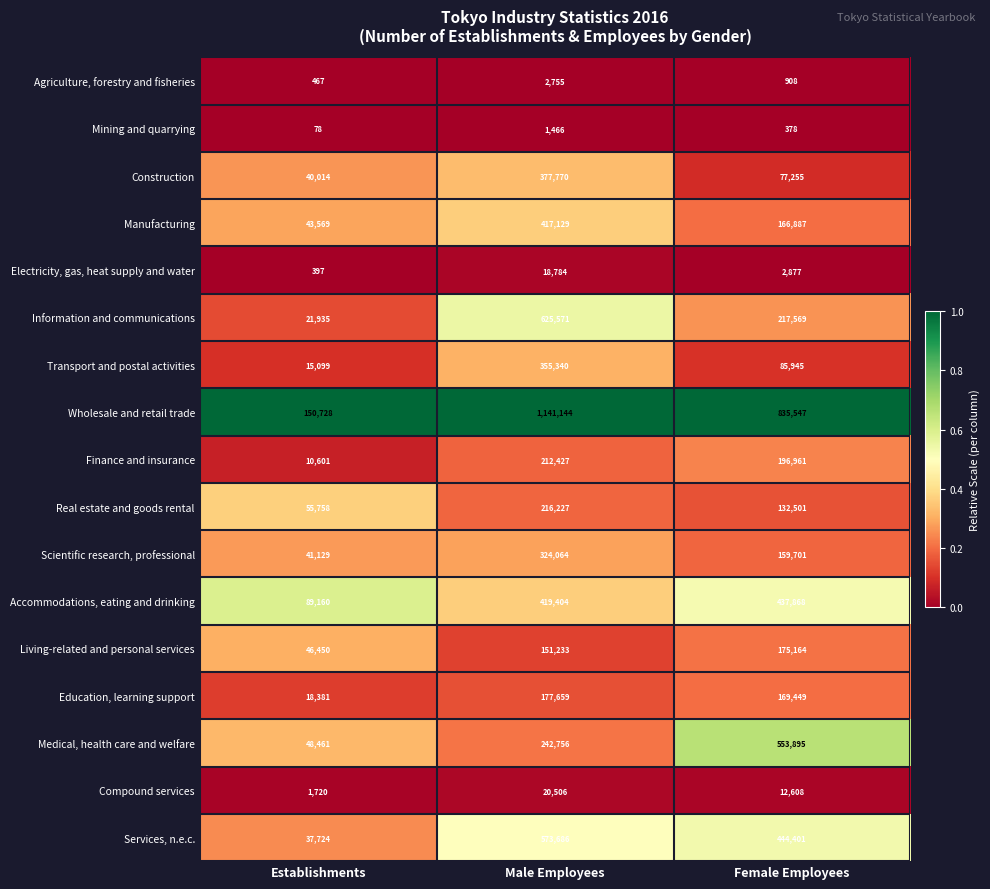

Is the value of Living-related and personal services at Establishments greater than the value of Finance and insurance at Female Employees?

No